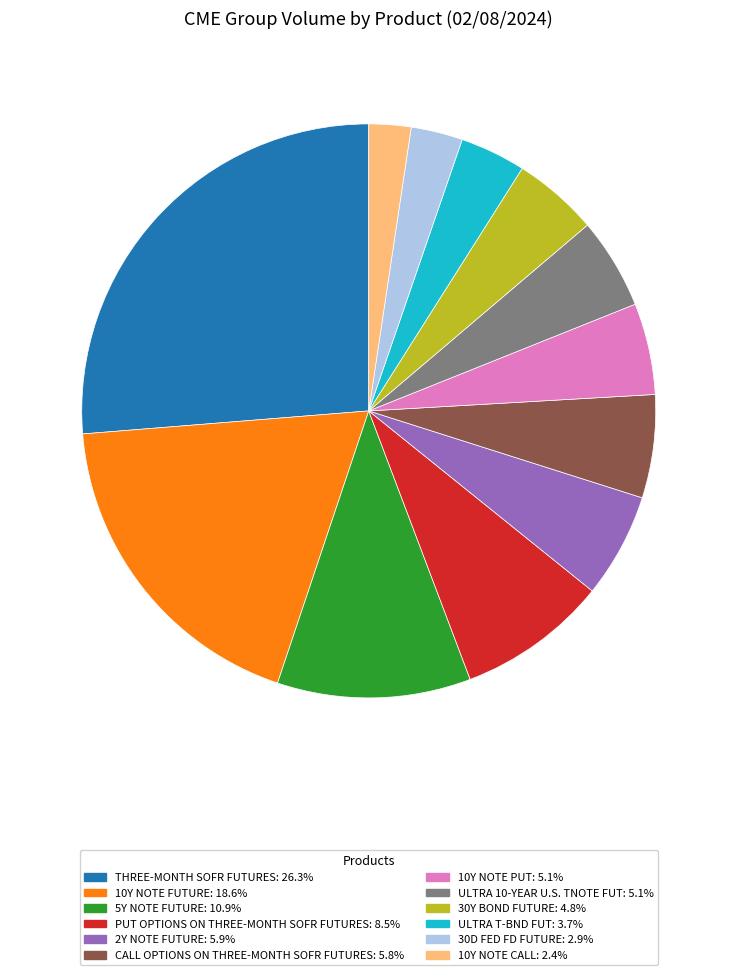

Which has a higher value, 30Y BOND FUTURE or ULTRA T-BND FUT?

30Y BOND FUTURE